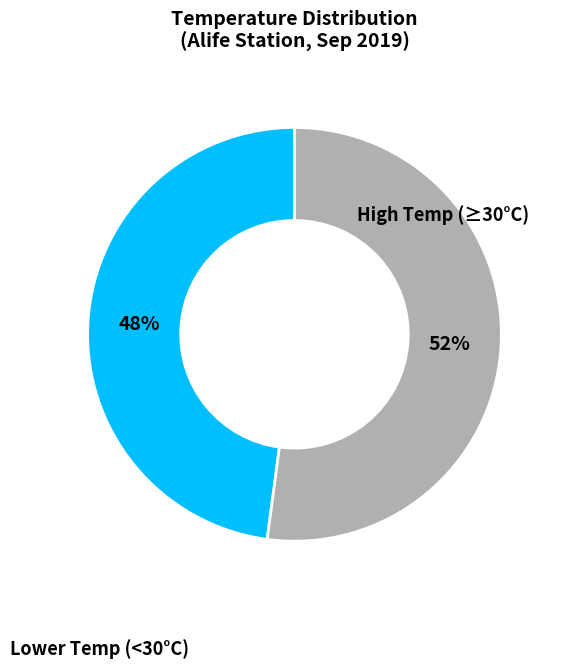

To the nearest percent, what is the difference between the largest and smallest slice percentages?

4%